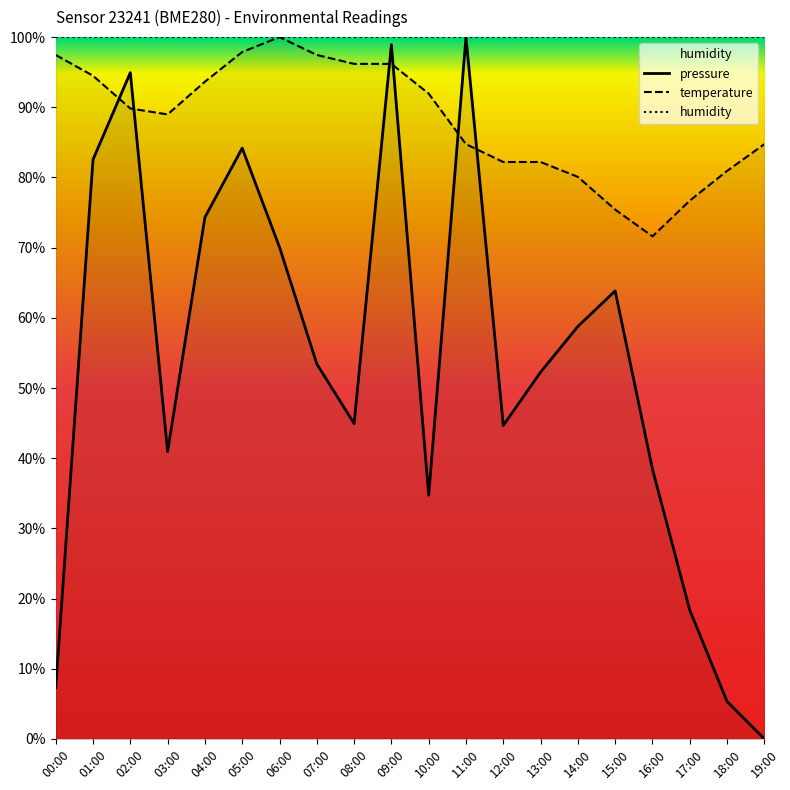

Which label corresponds to the smallest value in the chart?

19:00